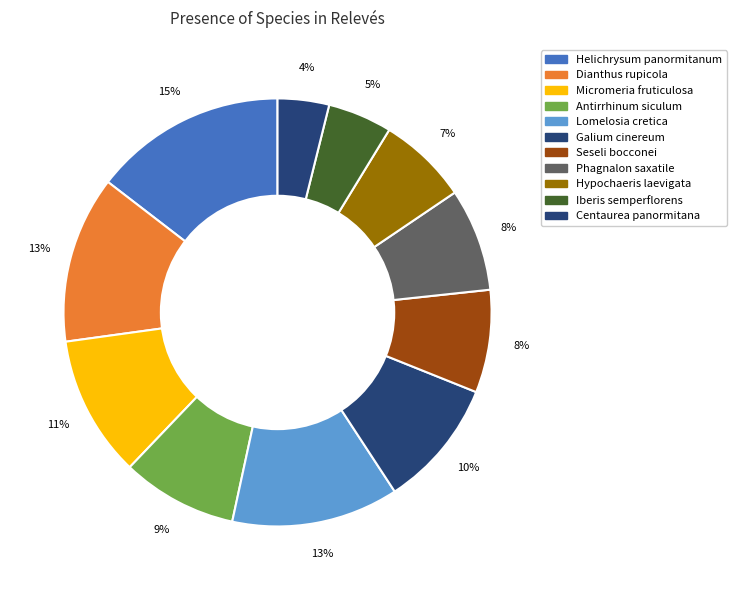

How many segments does this pie chart have?

11